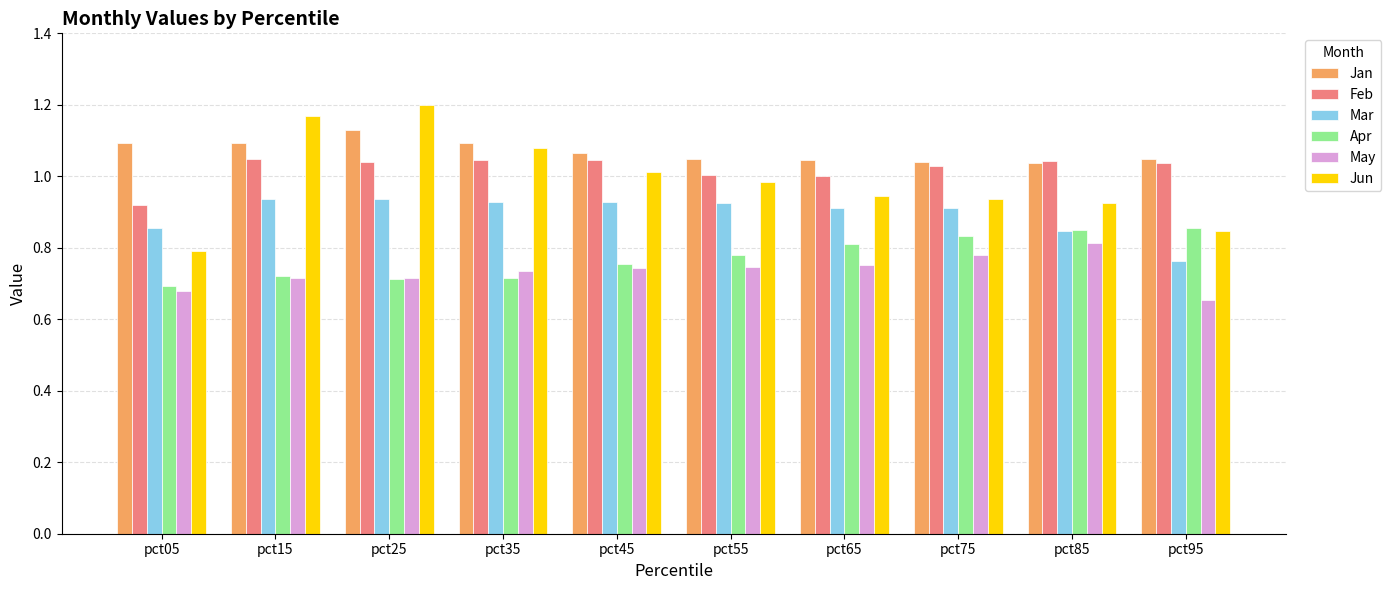

Is the value of Feb at pct15 greater than the value of May at pct45?

Yes